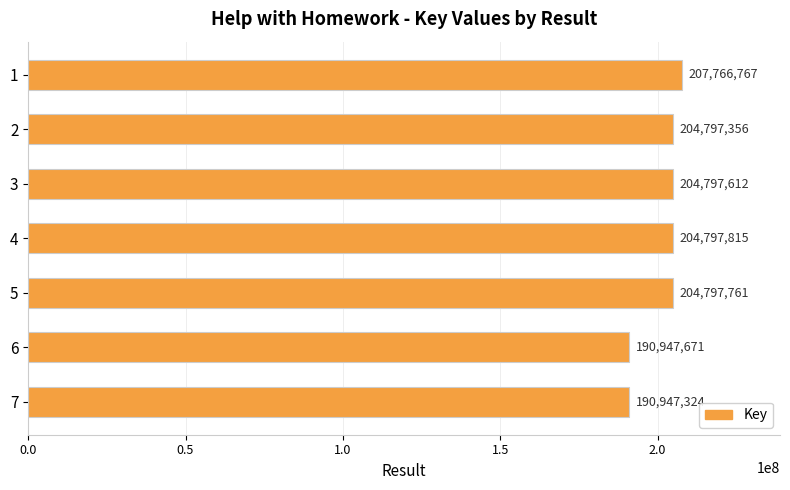

Rank the categories by value from highest to lowest.

1, 4, 5, 3, 2, 6, 7